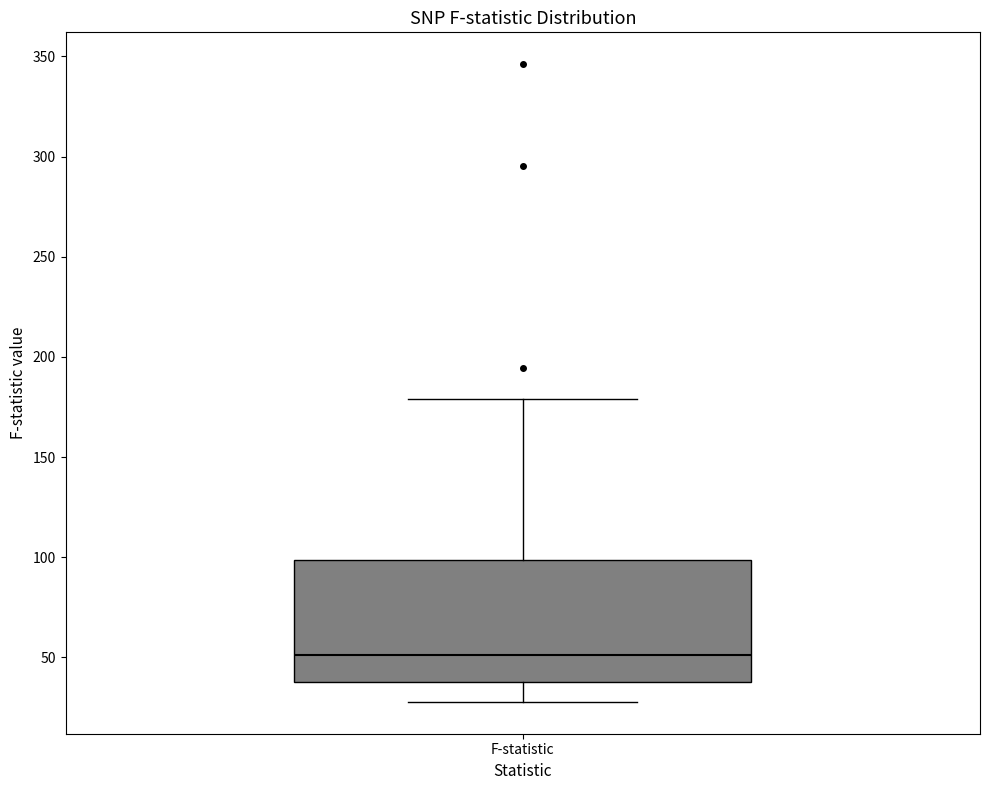

Read this box plot against the y-axis: the position of the median line, the range covered by the box, and the ends of both whiskers. The values are not printed on the chart, so give them approximately, as read against the axis.

median 50, box 40 to 100, whiskers 30 to 180